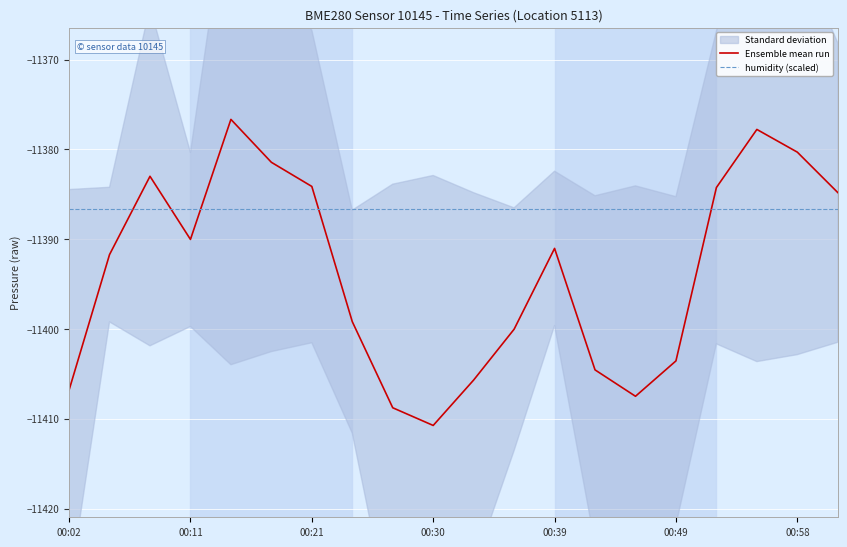

How many times do humidity (scaled) and Ensemble mean run cross each other?

5